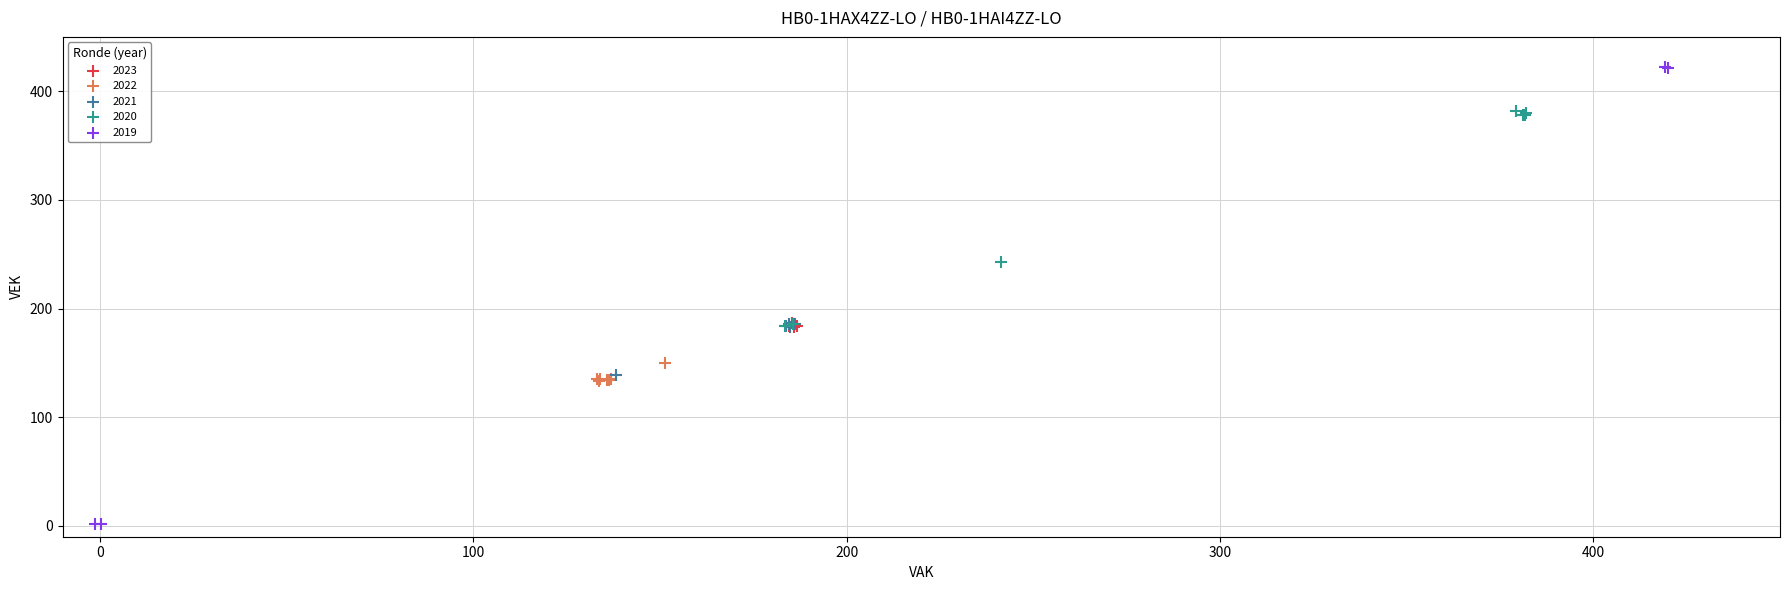

What are all the series names shown in the legend?

2023, 2022, 2021, 2020, 2019